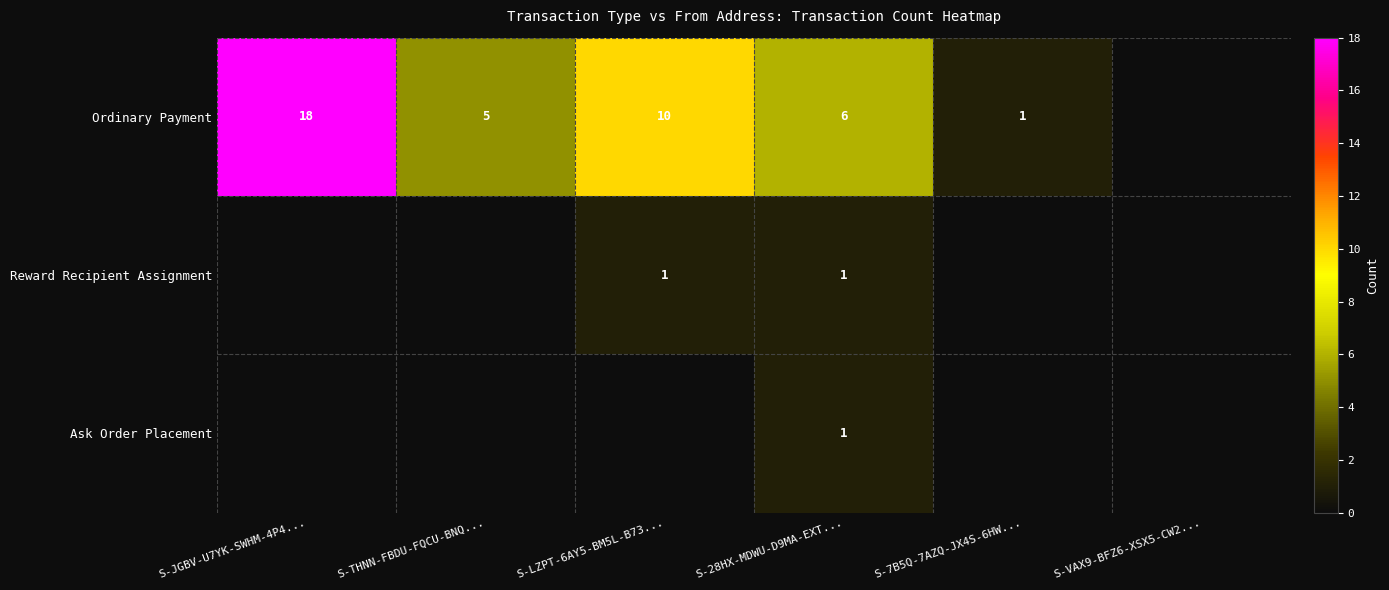

The value of Ordinary Payment at S-JGBV-U7YK-SWHM-4P4... is 9. True or false?

False